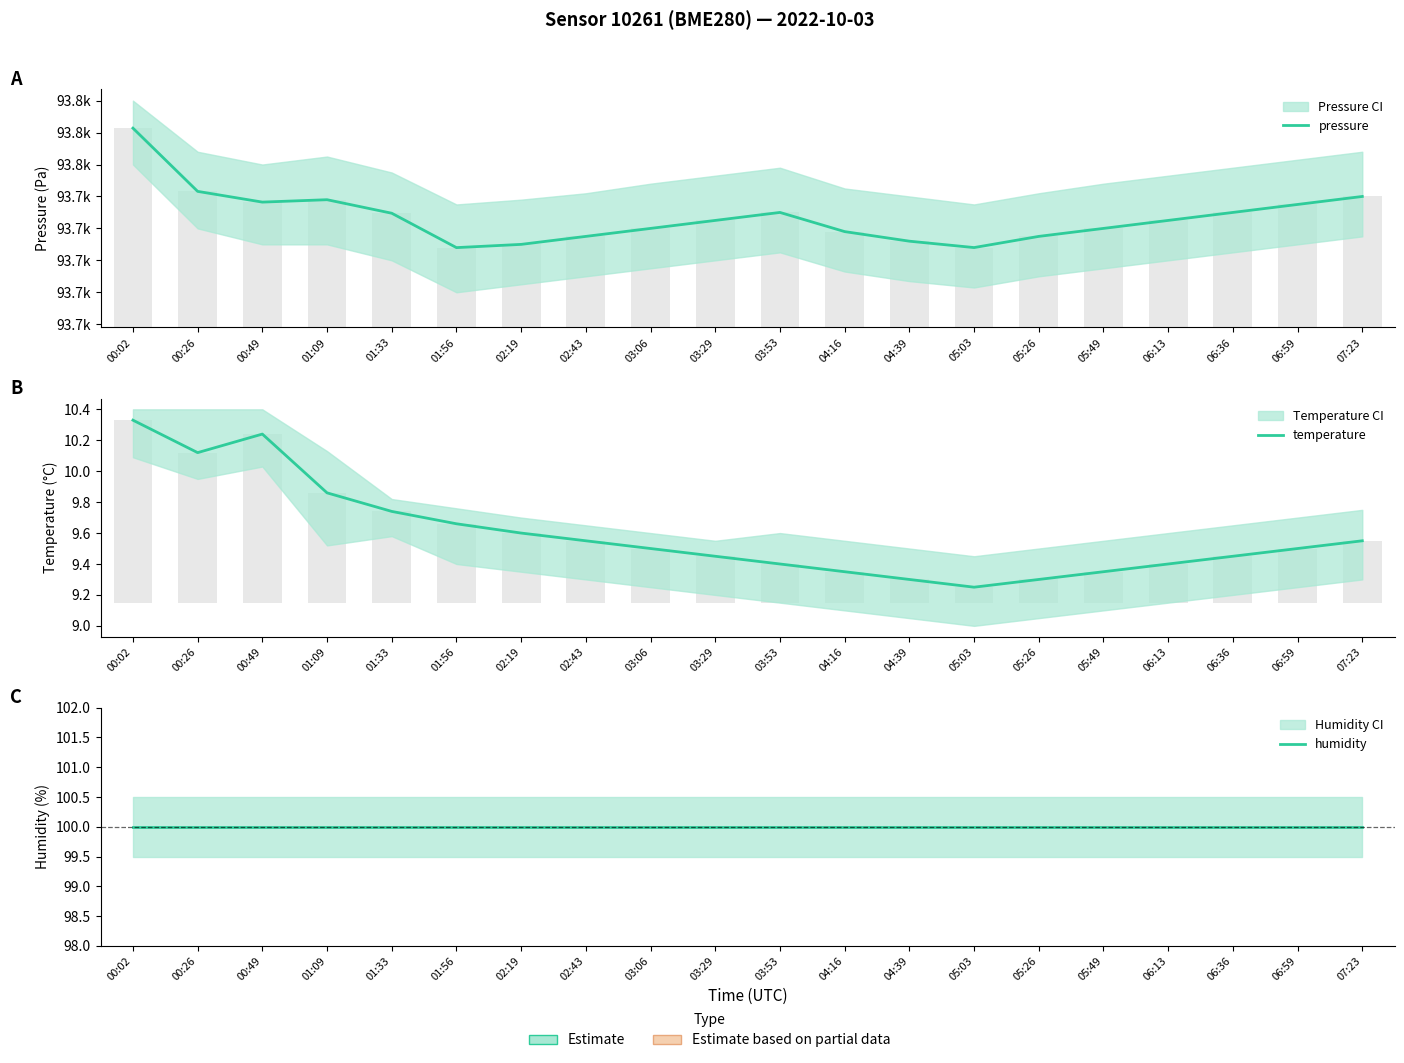

What is the label of the 5th bar from the left?

01:33